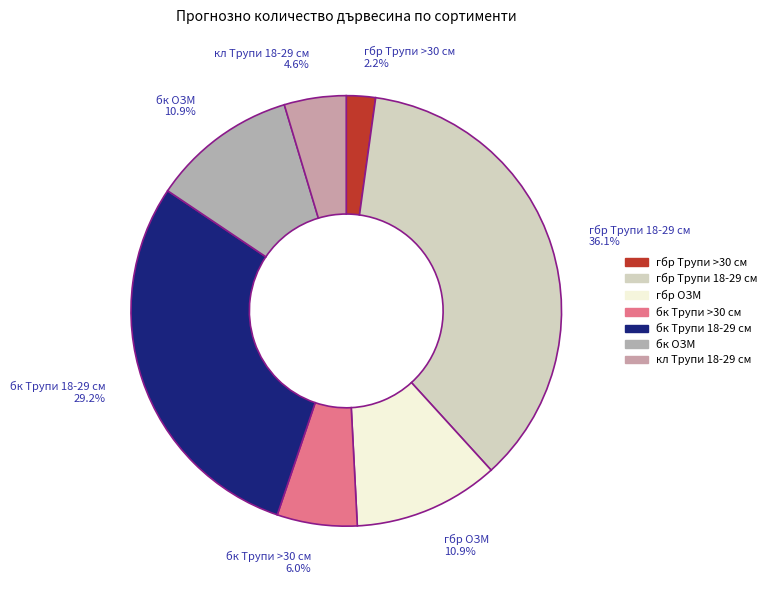

Which slice is the smallest?

гбр Трупи >30 см